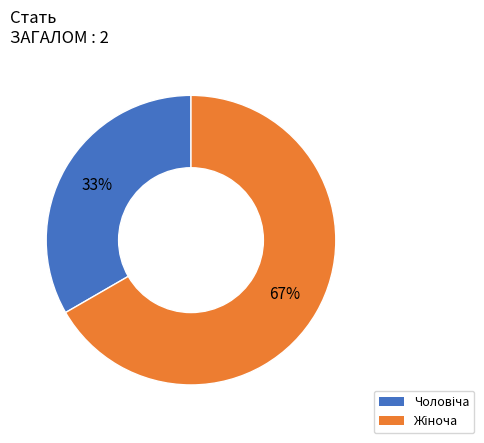

Is there a majority slice in this chart?

Yes